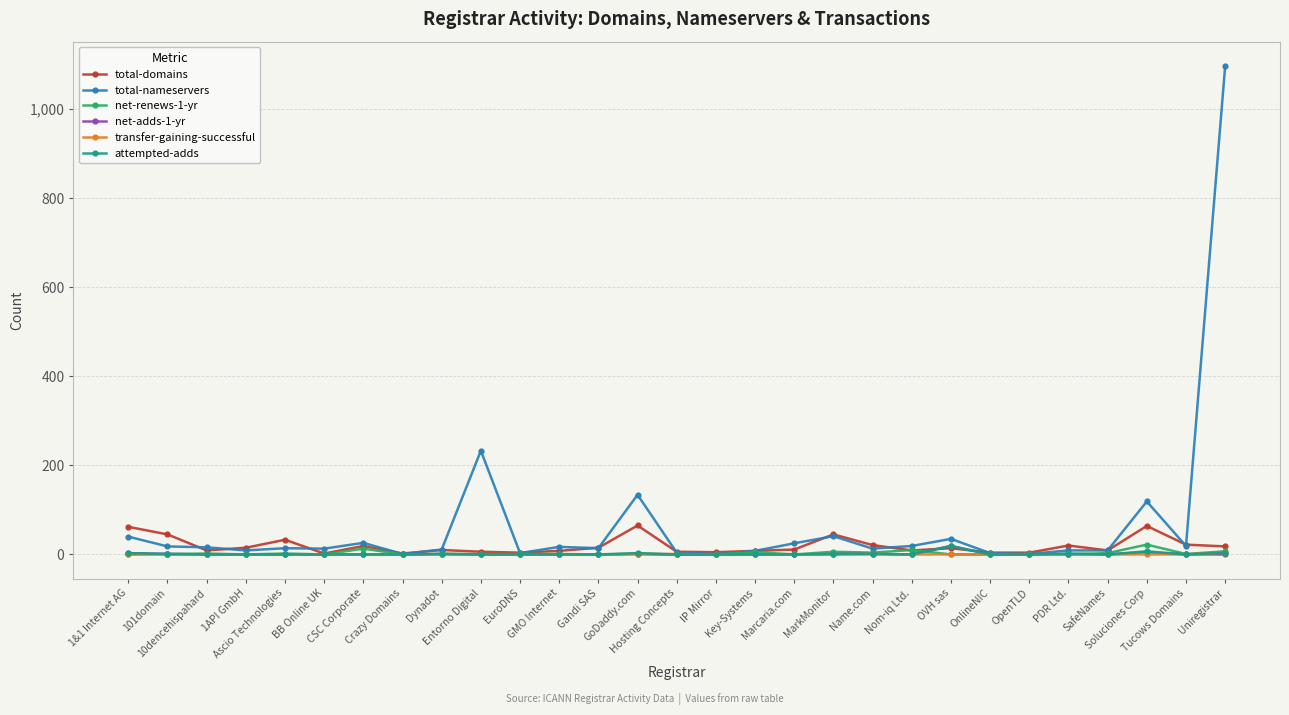

What is the value of the total-domains point at the 14th from the left?

65